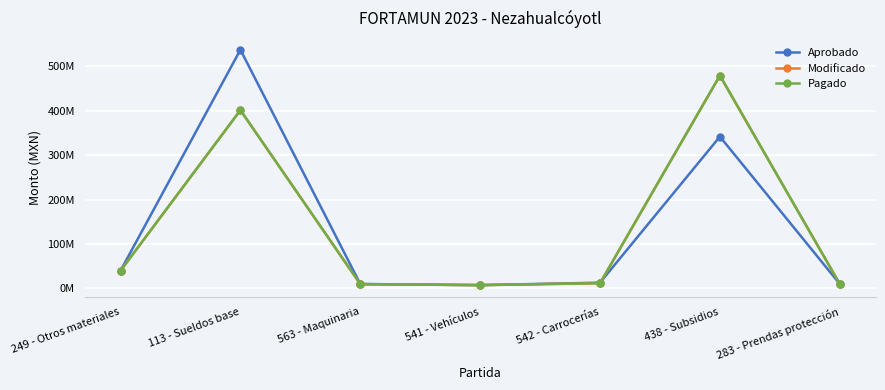

Where is the first local minimum for Modificado?

541 - Vehículos